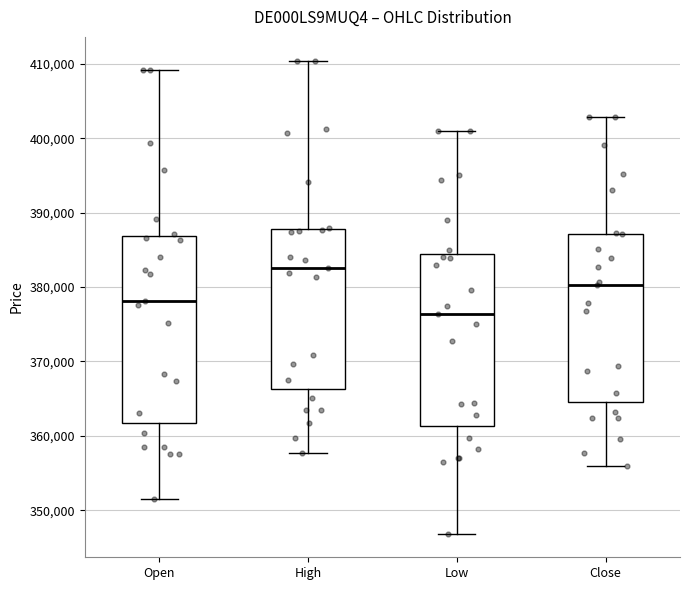

Reading left to right, read every box against the y-axis: the position of its median line, the range the box covers, and the ends of its whiskers. The values are not printed on the chart, so give them approximately, as read against the axis.

Open: median 378000, box 362000 to 387000, whiskers 351000 to 409000
High: median 383000, box 366000 to 388000, whiskers 358000 to 410000
Low: median 376000, box 361000 to 384000, whiskers 347000 to 401000
Close: median 380000, box 364000 to 387000, whiskers 356000 to 403000